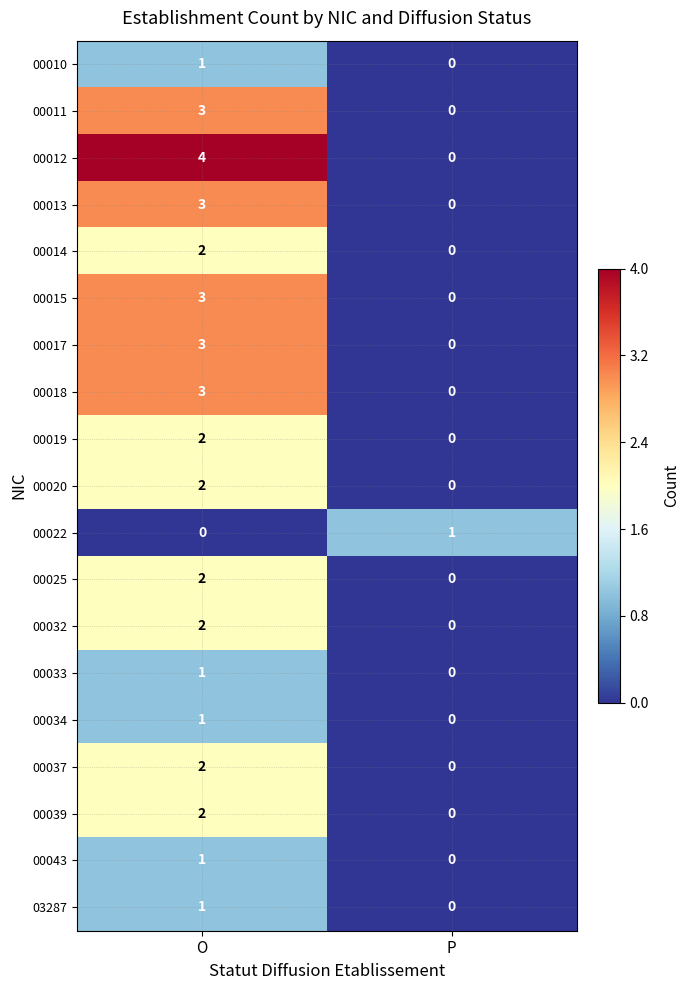

Which series has the largest total across all categories?

00012